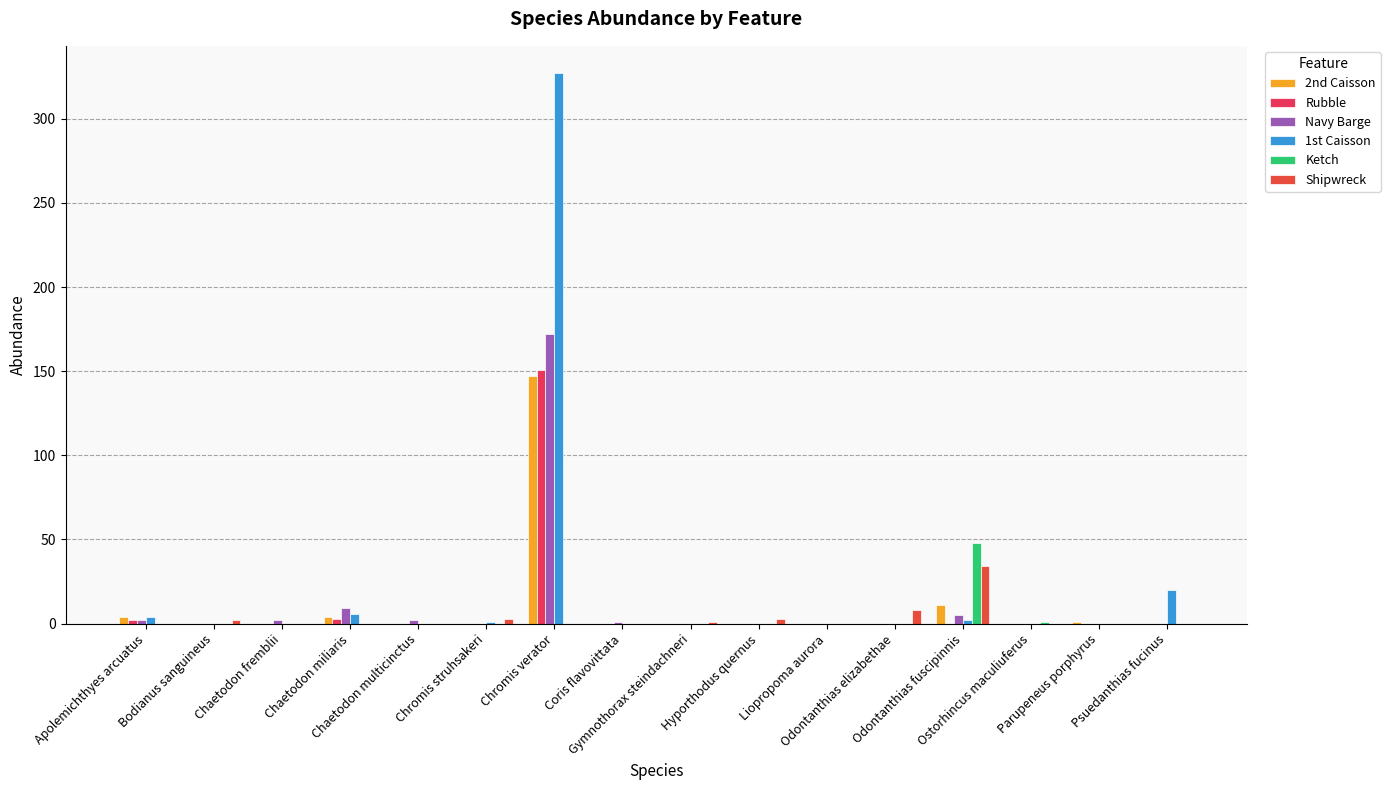

Which series has the widest spread of values?

1st Caisson